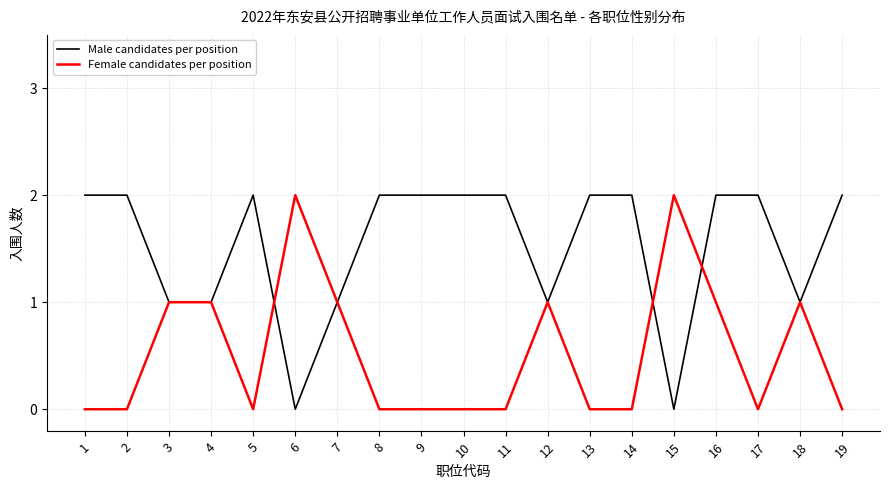

True or false: Male candidates per position and Female candidates per position cross at least once.

True